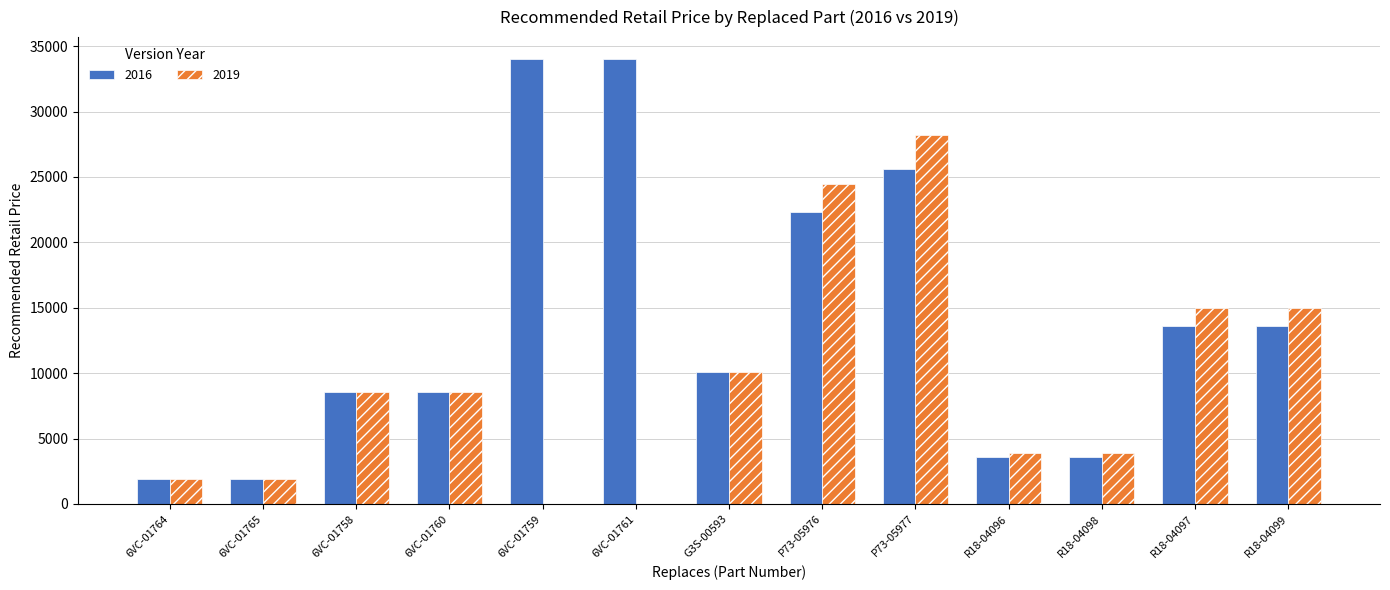

Read the value at R18-04097.

13590